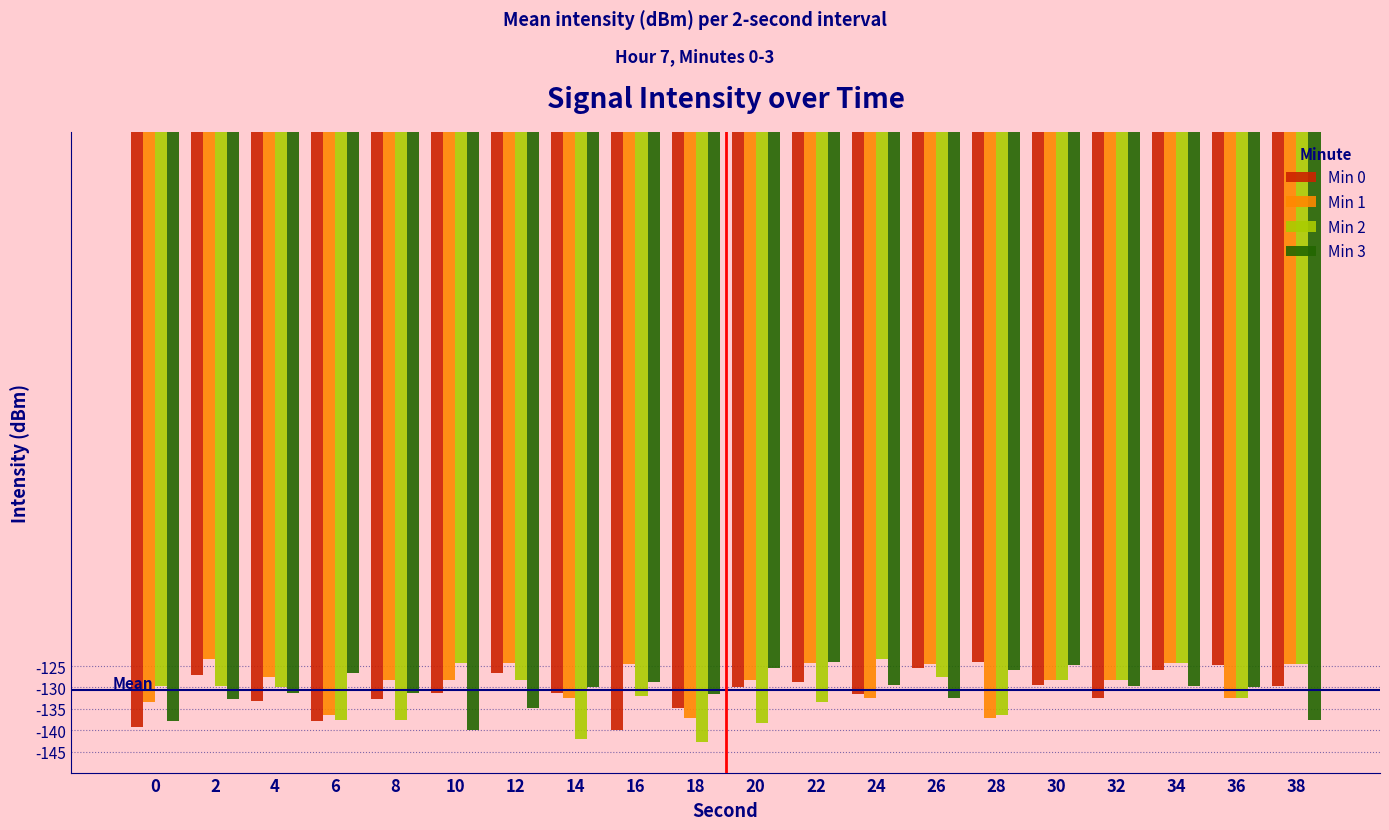

The value of Min 3 at 20 is -195.1. True or false?

False